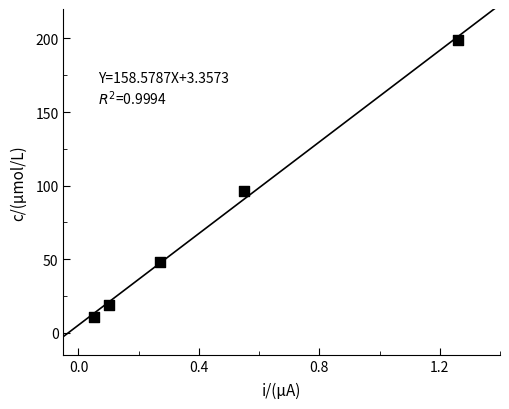

What is the range of Y values (max minus min)?

188